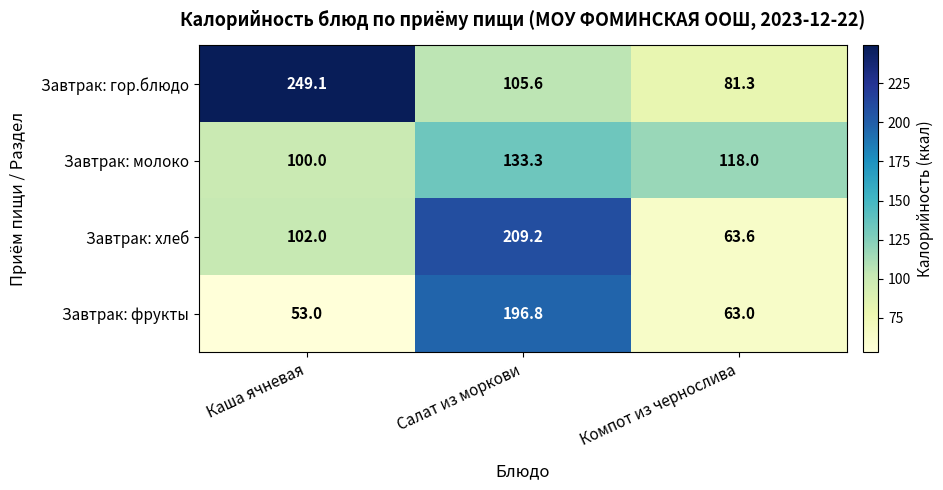

The Завтрак: гор.блюдо series shows 47.3 at Компот из чернослива. True or false?

False